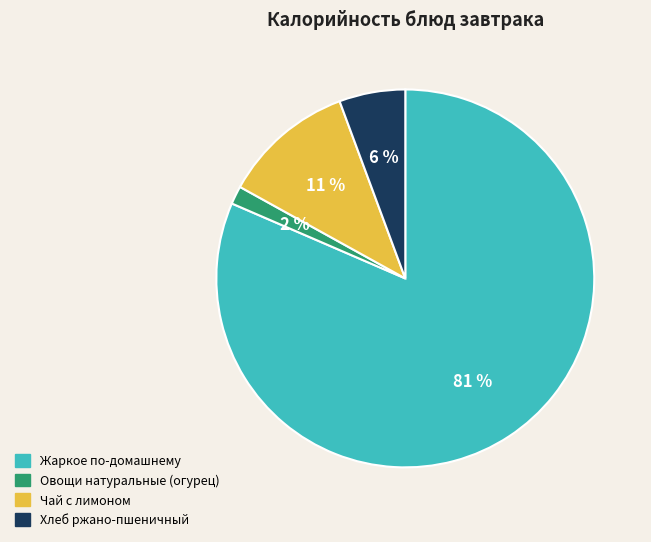

To the nearest percent, what is the difference between the Чай с лимоном and Жаркое по-домашнему slice percentages?

70%